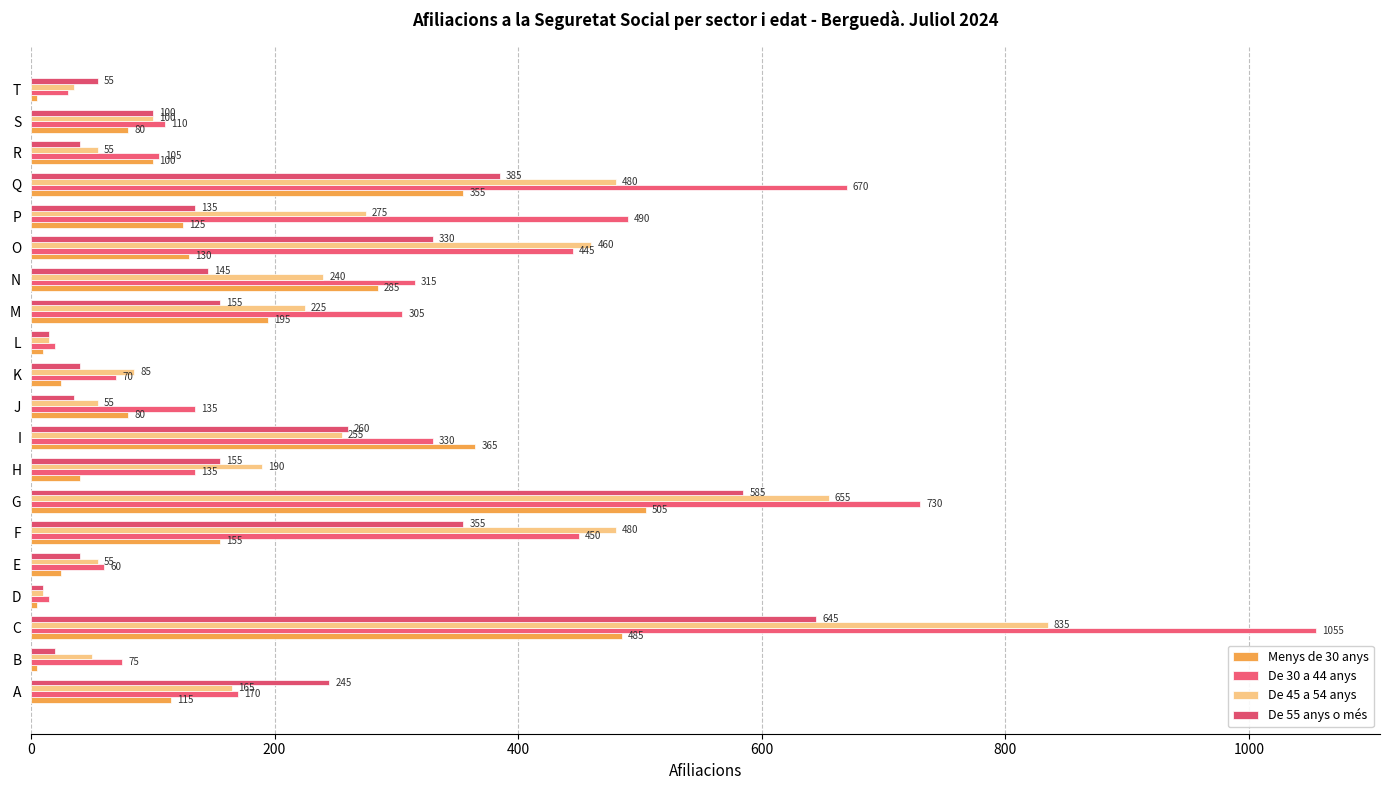

Reading right to left, extract all data points from this chart.

Menys de 30 anys: 5	80	100	355	125	130	285	195	10	25	80	365	40	505	155	25	5	485	5	115
De 30 a 44 anys: 30	110	105	670	490	445	315	305	20	70	135	330	135	730	450	60	15	1055	75	170
De 45 a 54 anys: 35	100	55	480	275	460	240	225	15	85	55	255	190	655	480	55	10	835	50	165
De 55 anys o més: 55	100	40	385	135	330	145	155	15	40	35	260	155	585	355	40	10	645	20	245